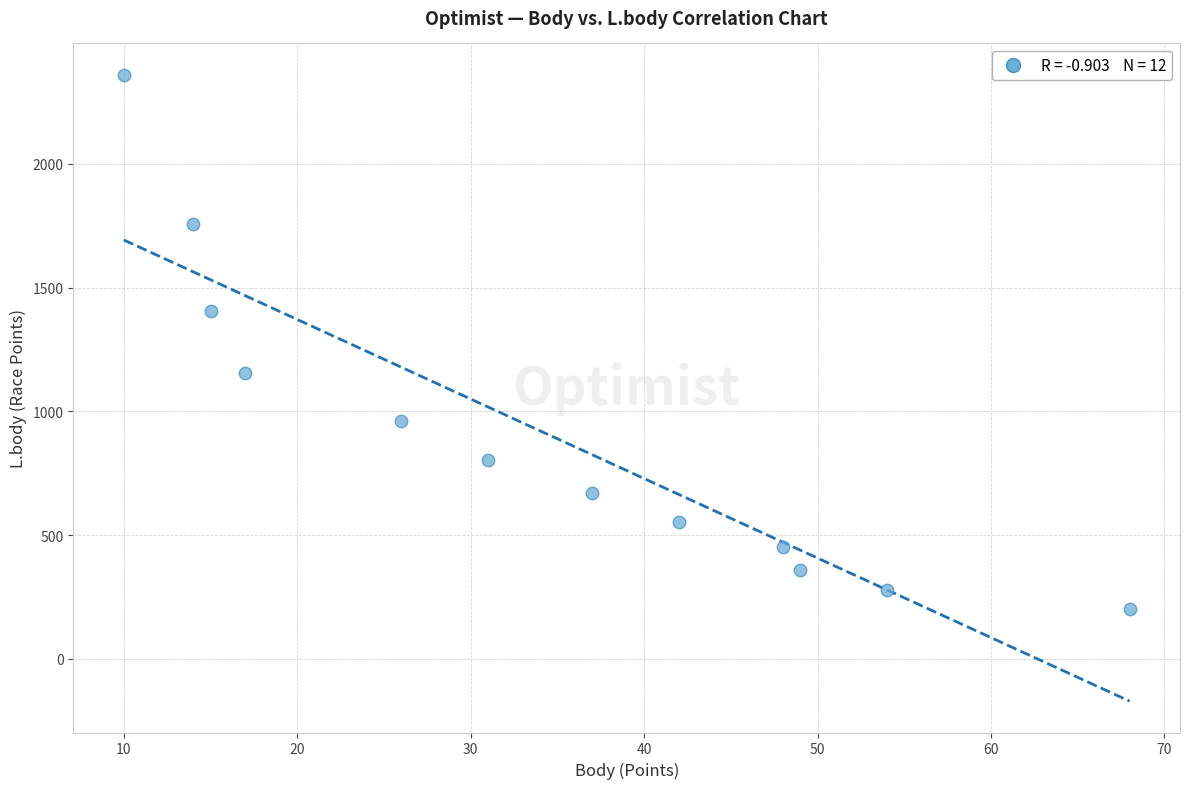

What is the average Y value?

914